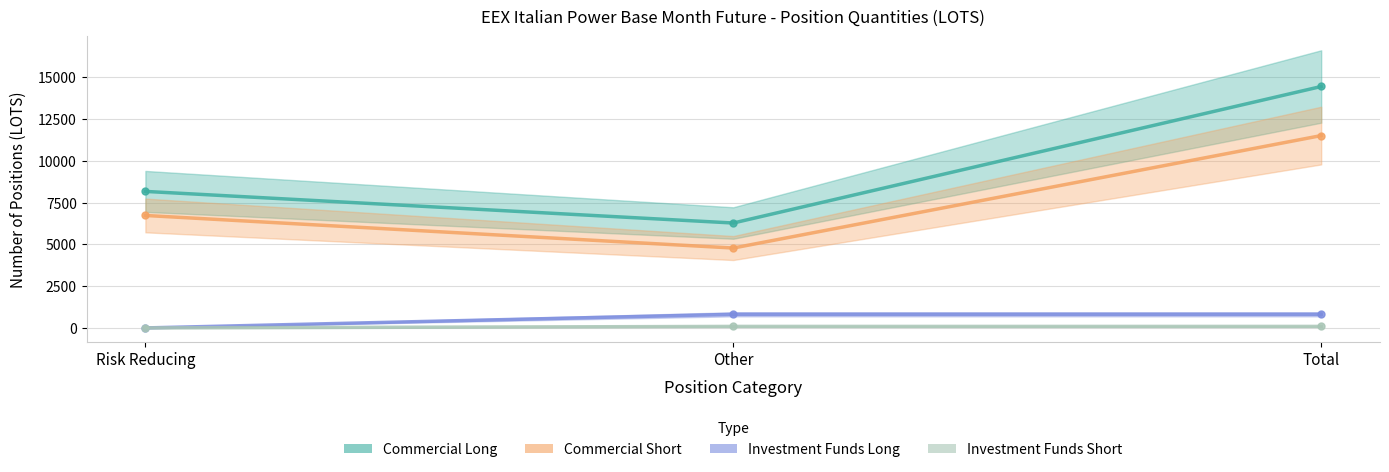

At which label does Commercial Short reach its minimum?

Other